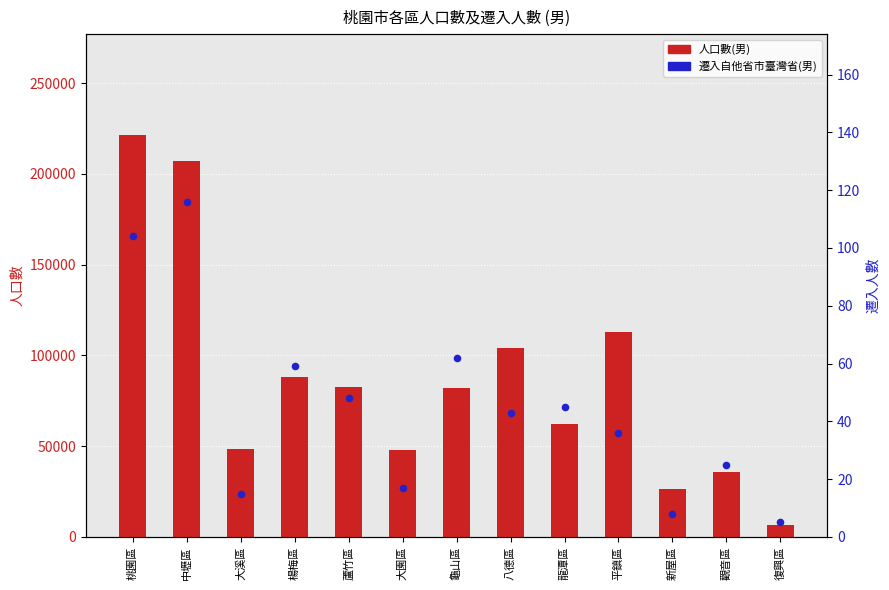

Which series contains the highest Y value?

人口數(男)